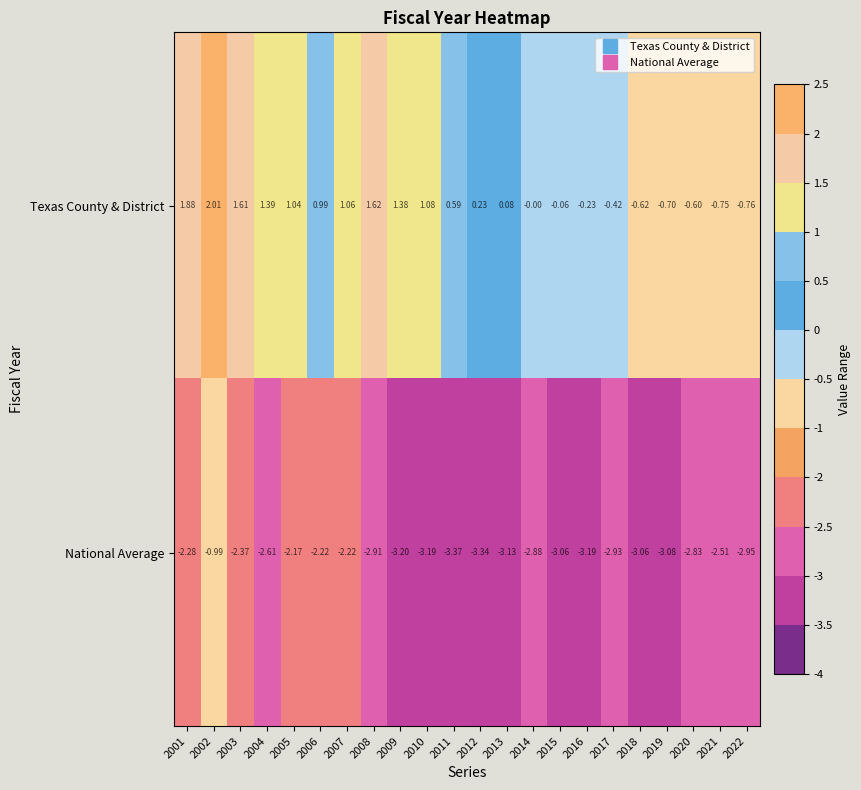

Rank the series at 2013 from highest to lowest value.

Texas County & District, National Average